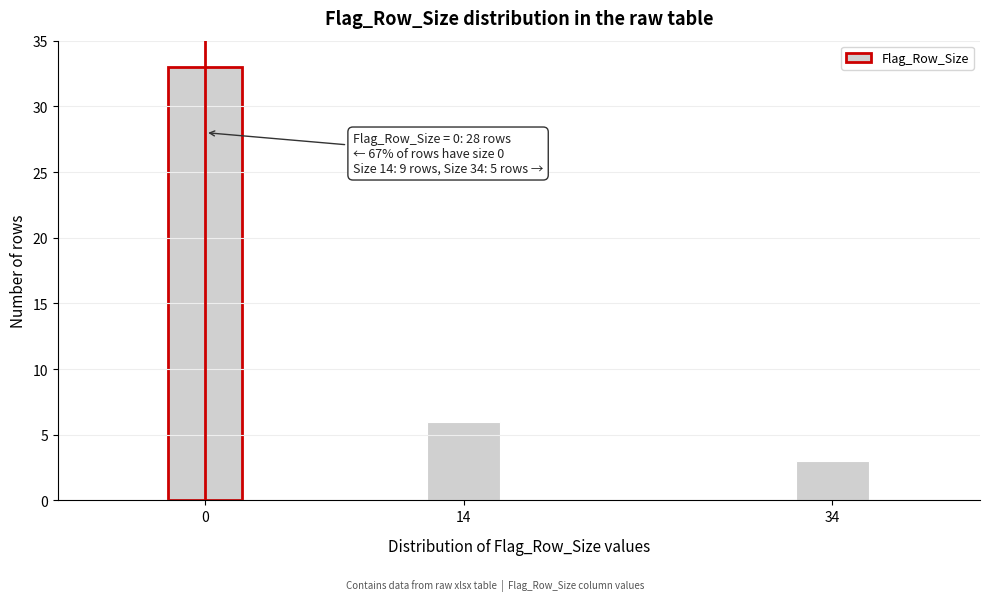

Reading right to left, what are all the values shown in this chart?

3	6	33